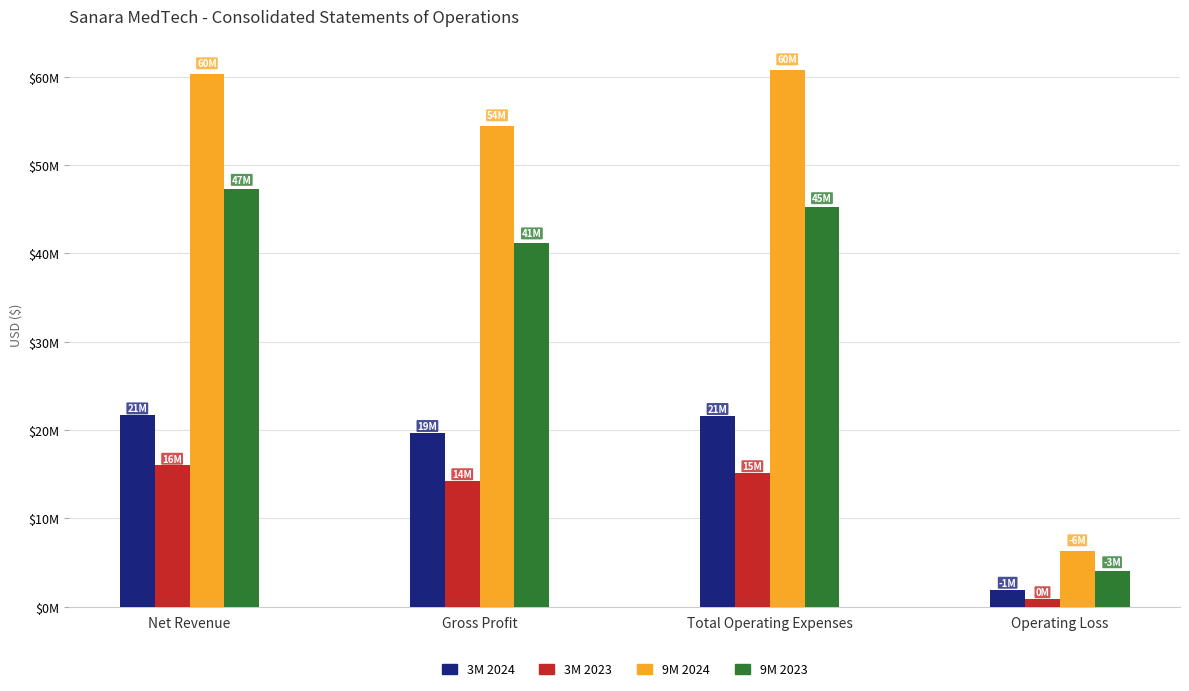

Which series has the largest total across all categories?

9M 2024